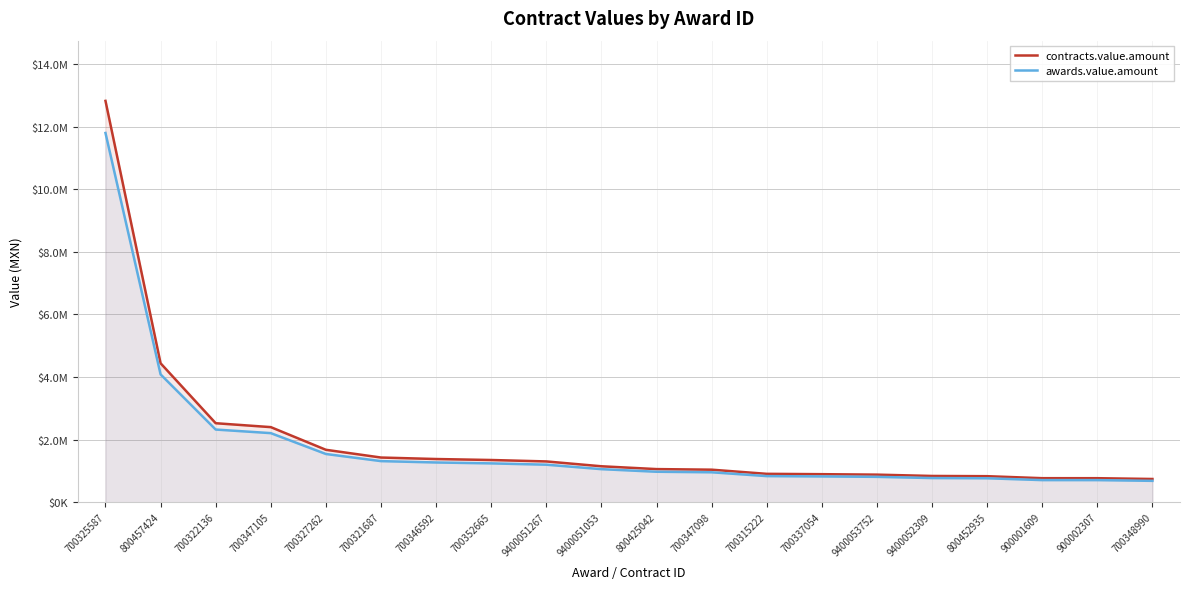

Which category has the lowest value across all series?

700348990